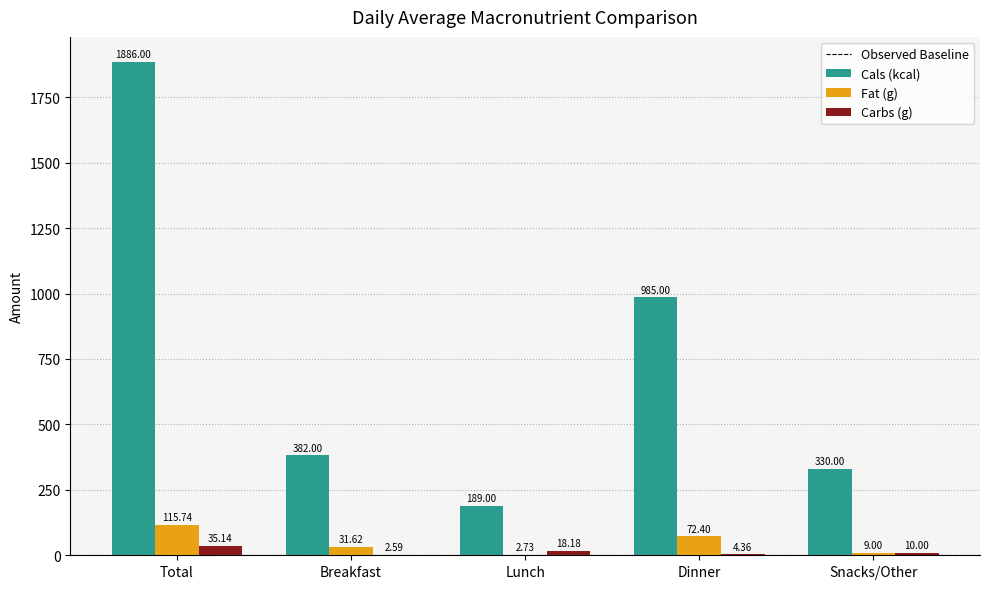

What is the difference between the Fat (g) values at Dinner and Total?

43.3